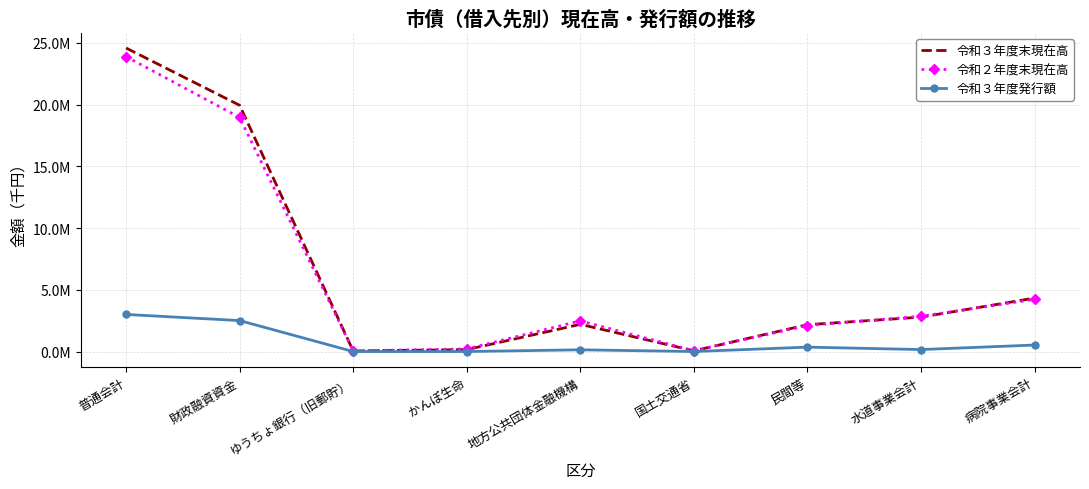

What are all the series names shown in the legend?

令和３年度末現在高, 令和２年度末現在高, 令和３年度発行額